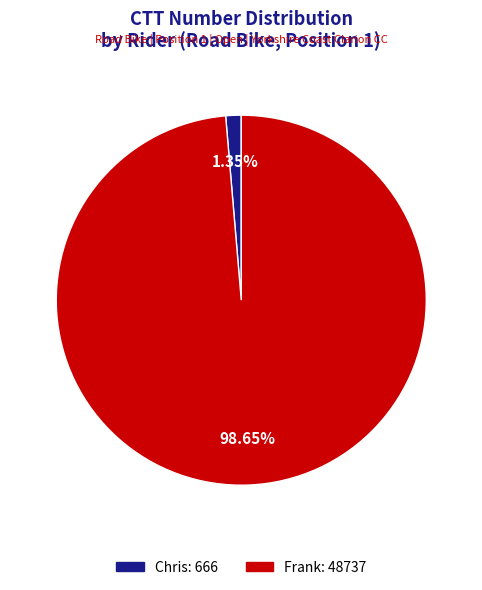

Does Frank account for over 50% of the chart?

Yes